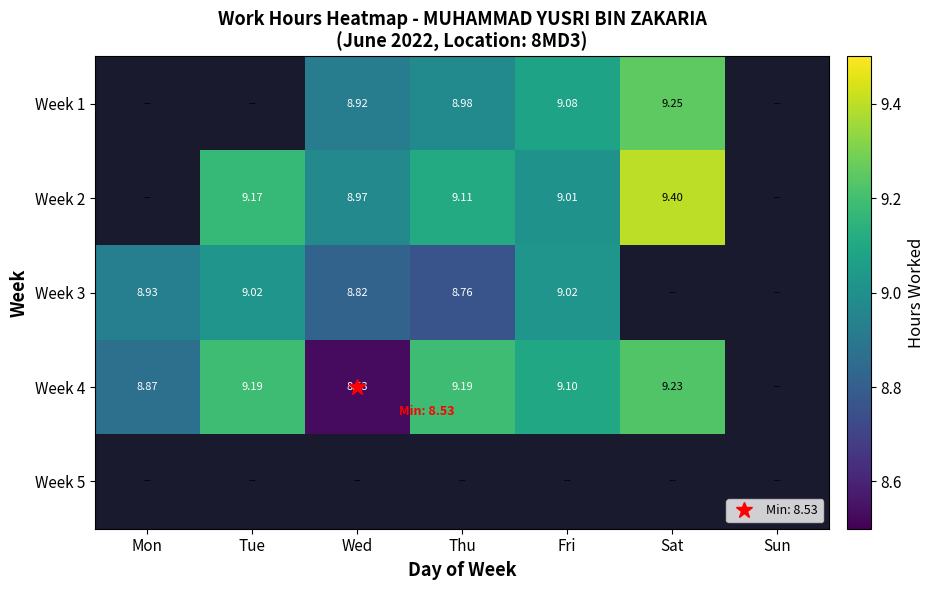

Is it true that Week 3 equals 5.6 at Wed?

False